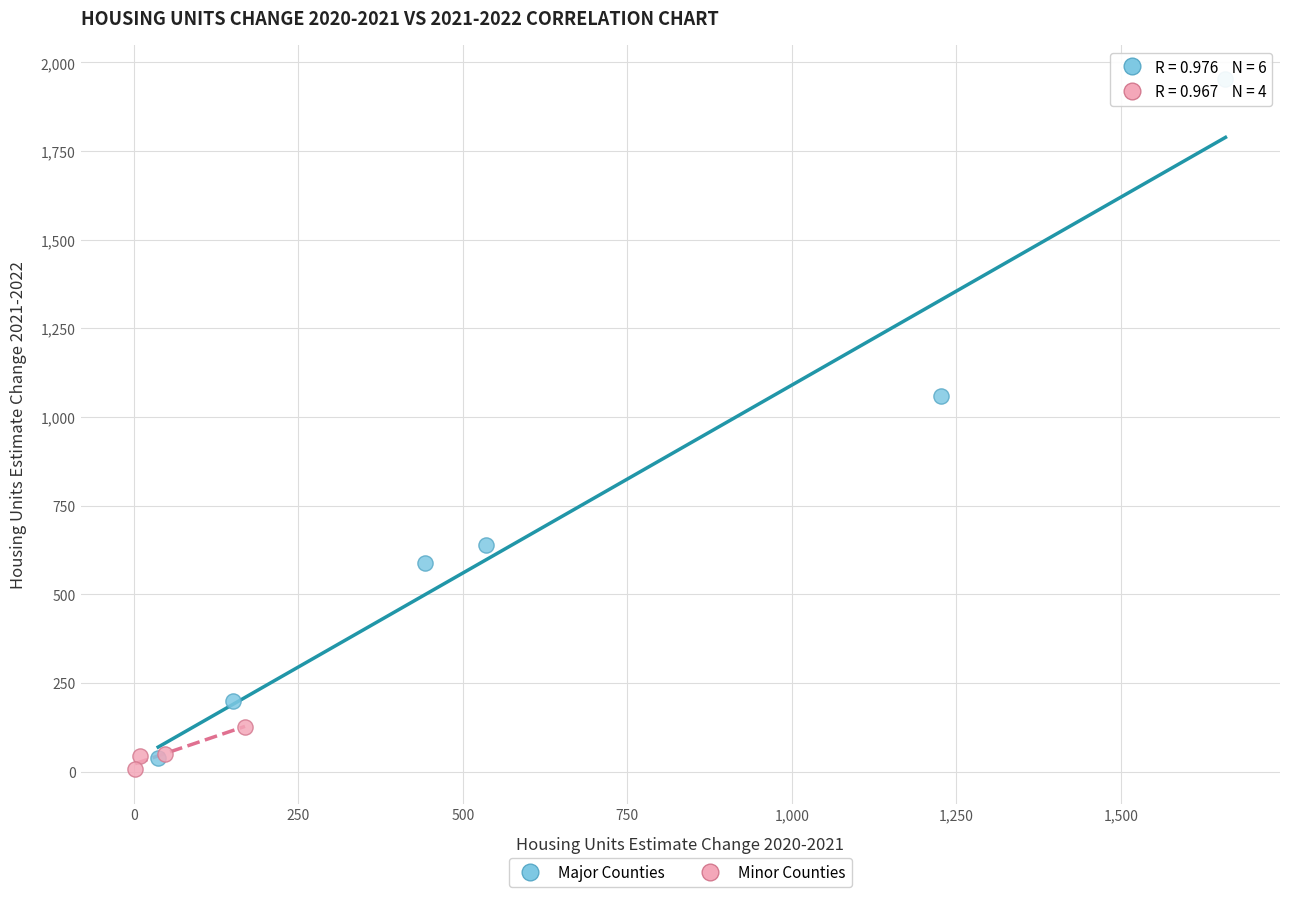

Which series has the largest Y range (max minus min)?

Major Counties